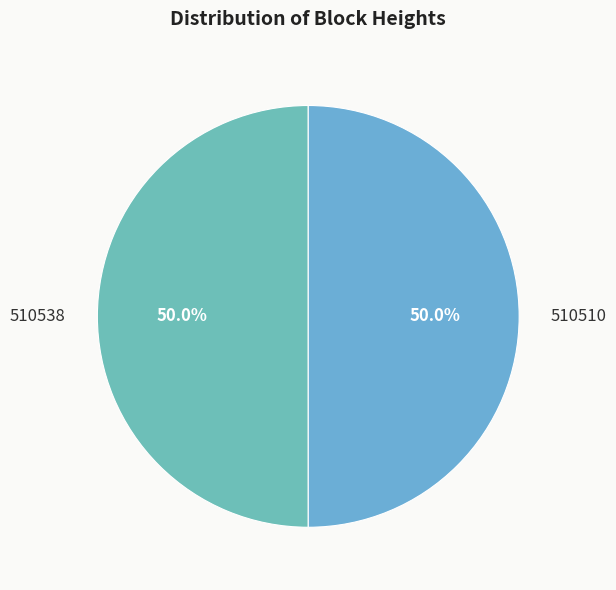

Approximately how many times larger is the value at 510510 compared to 510538?

1.0